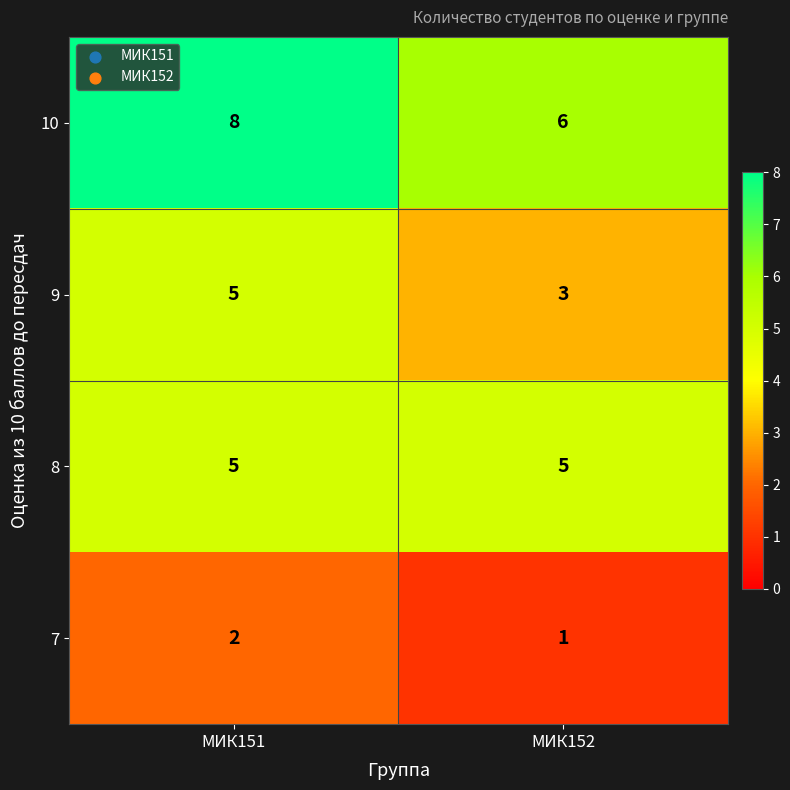

How many data points does each series have?

2